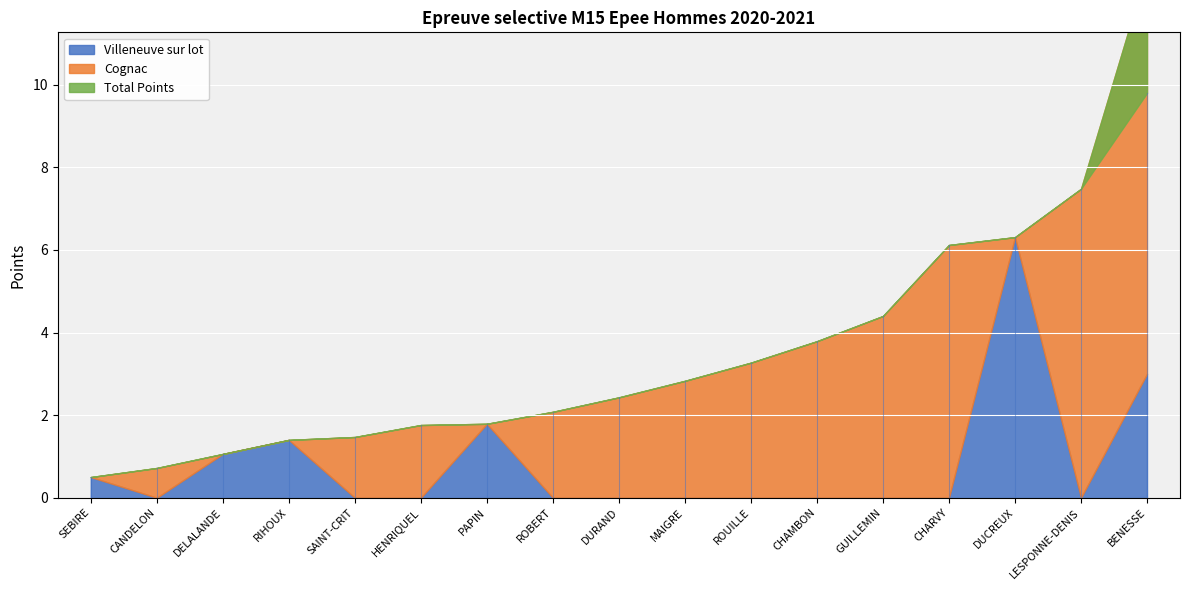

Which series has the largest total across all categories?

Total